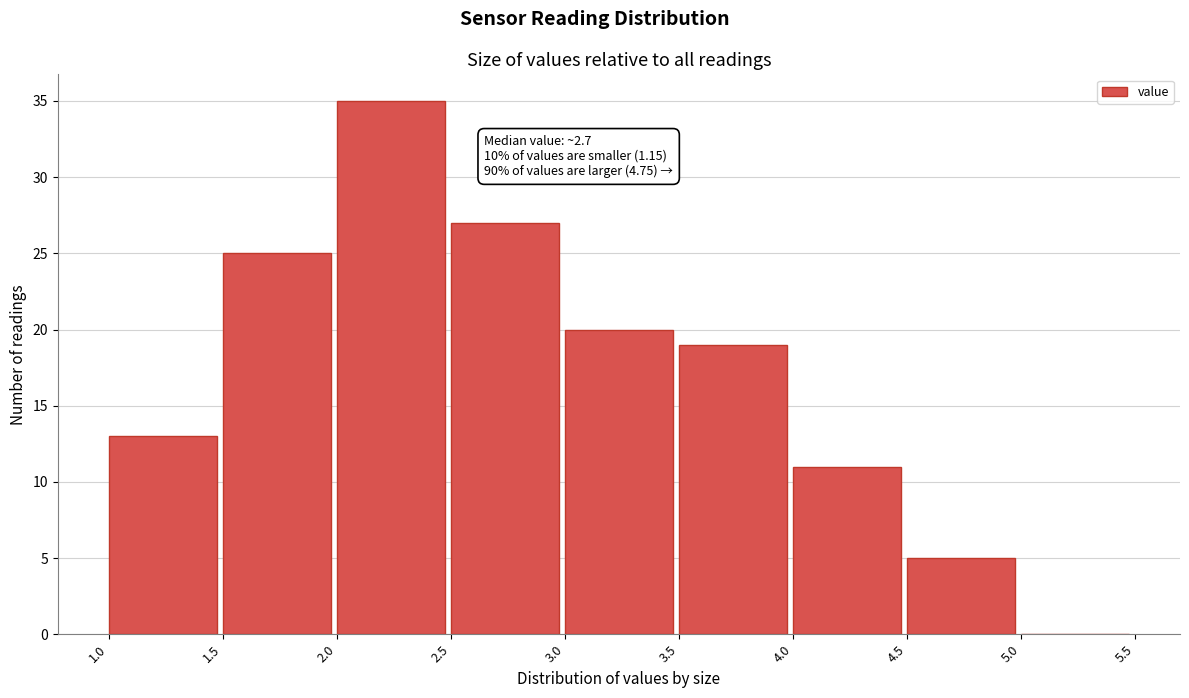

Which range on the x-axis has the tallest bar?

2.0 to 2.5